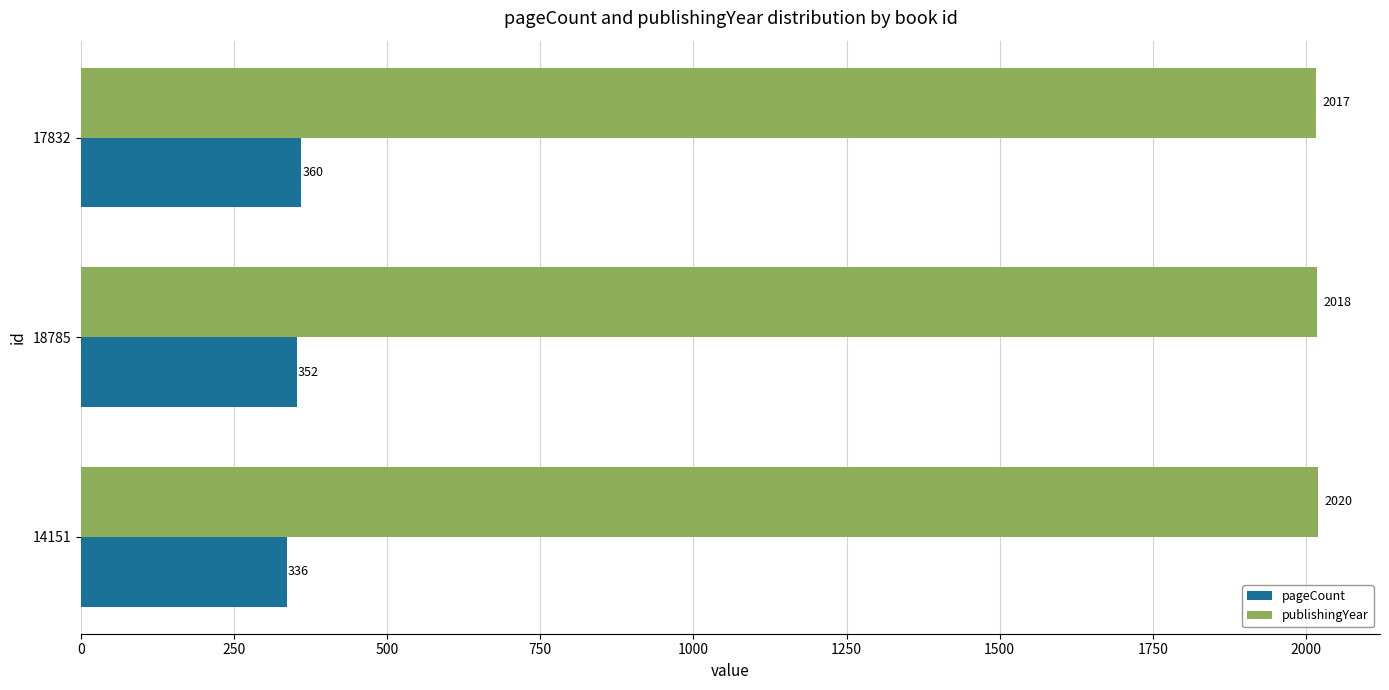

Is it true that pageCount equals 336 at 14151?

True